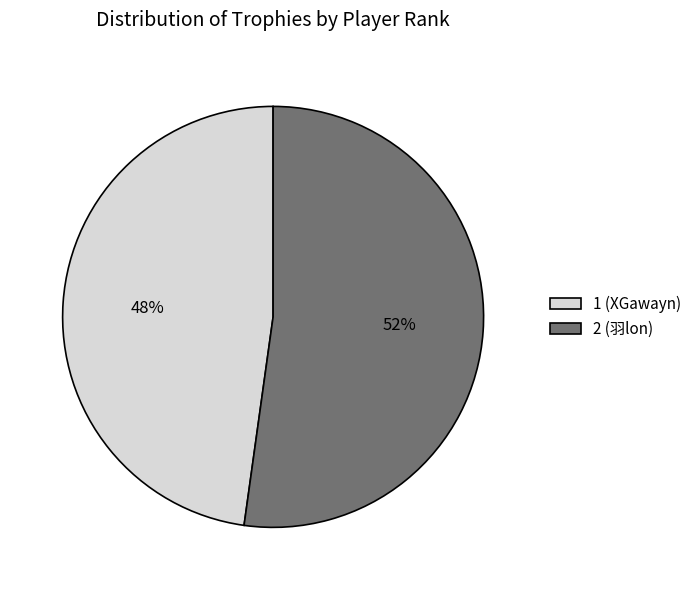

To the nearest percent, what is the combined percentage of 2 (羽lon) and 1 (XGawayn)?

100%